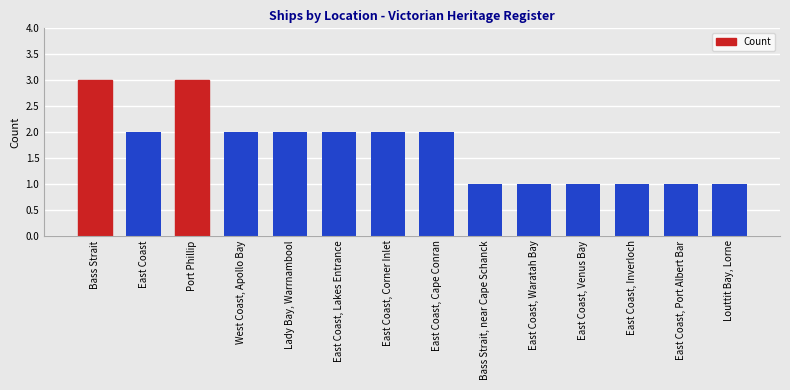

What is the value of the 5th bar from the left?

2